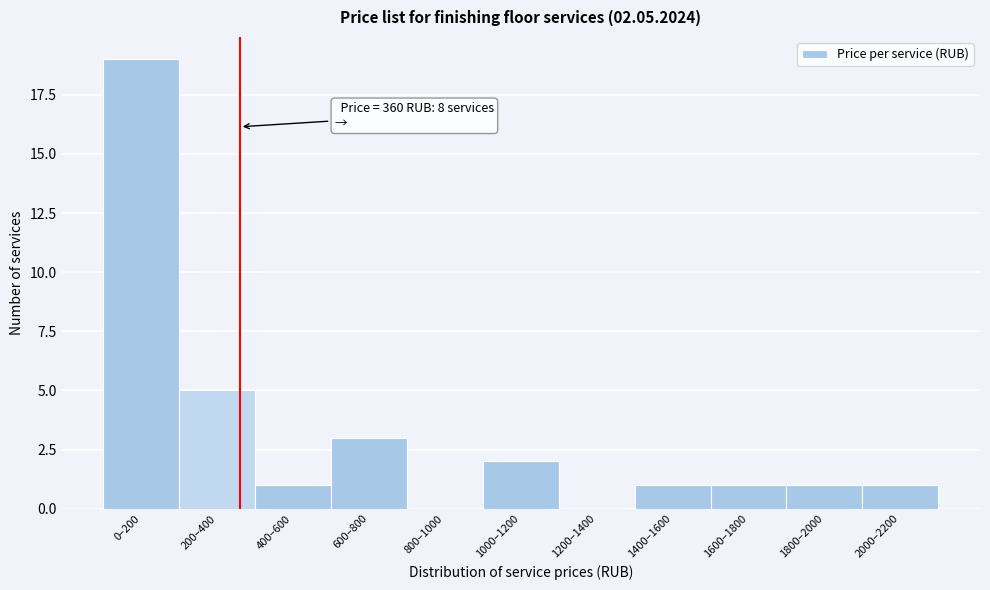

Reading right to left, list all the values displayed in this chart.

2000–2200=1	1800–2000=1	1600–1800=1	1400–1600=1	1200–1400=0	1000–1200=2	800–1000=0	600–800=3	400–600=1	200–400=5	0–200=19